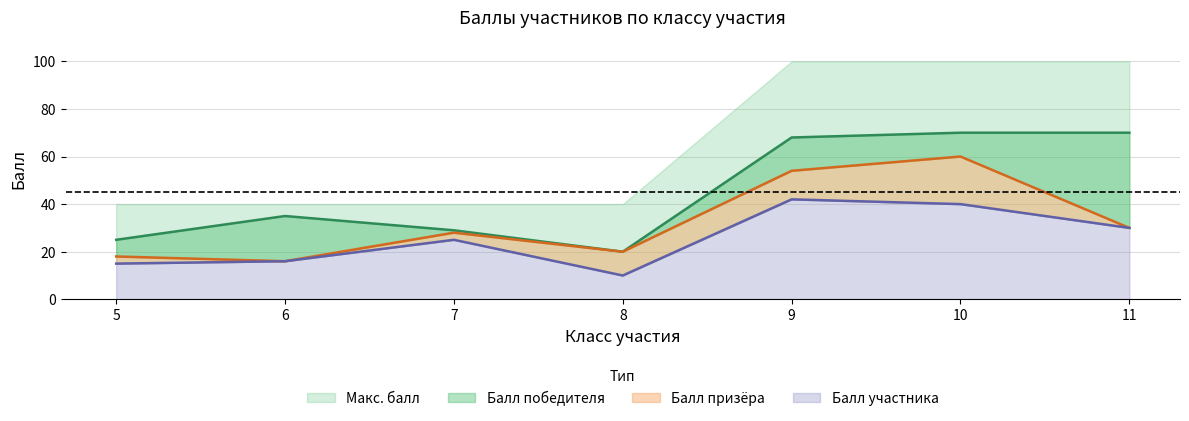

What is the difference between the highest and lowest values at 6?

19